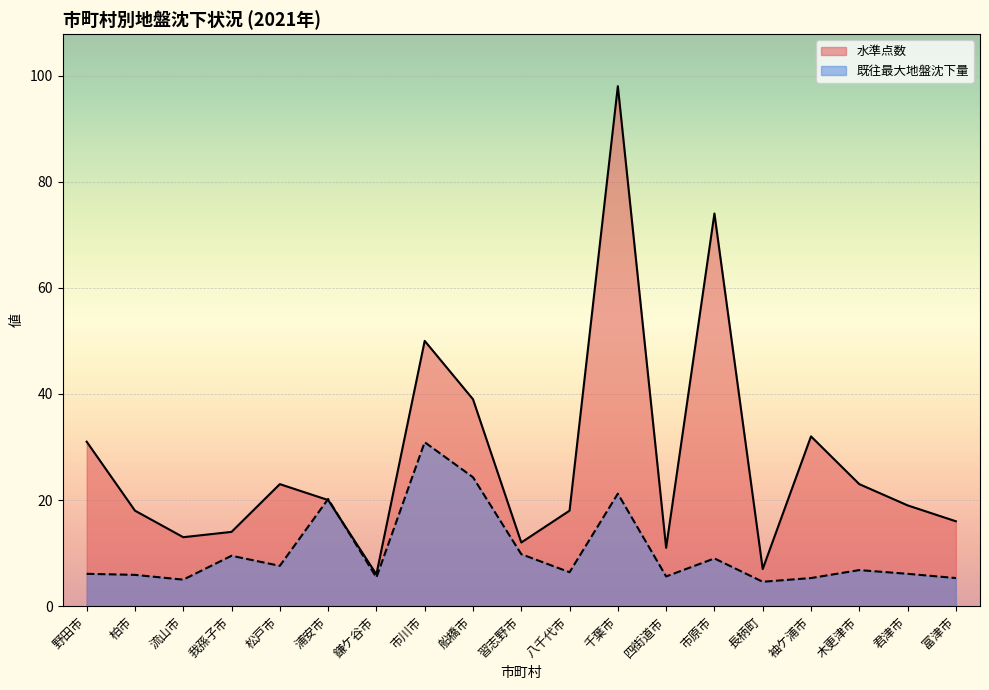

At which category is the sum across all series the highest?

千葉市